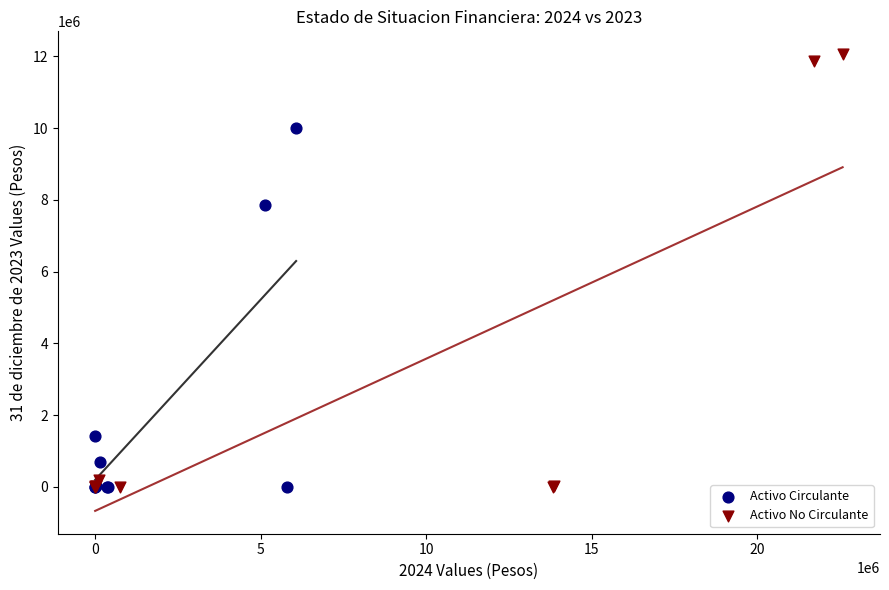

Which series contains the highest Y value?

Activo No Circulante